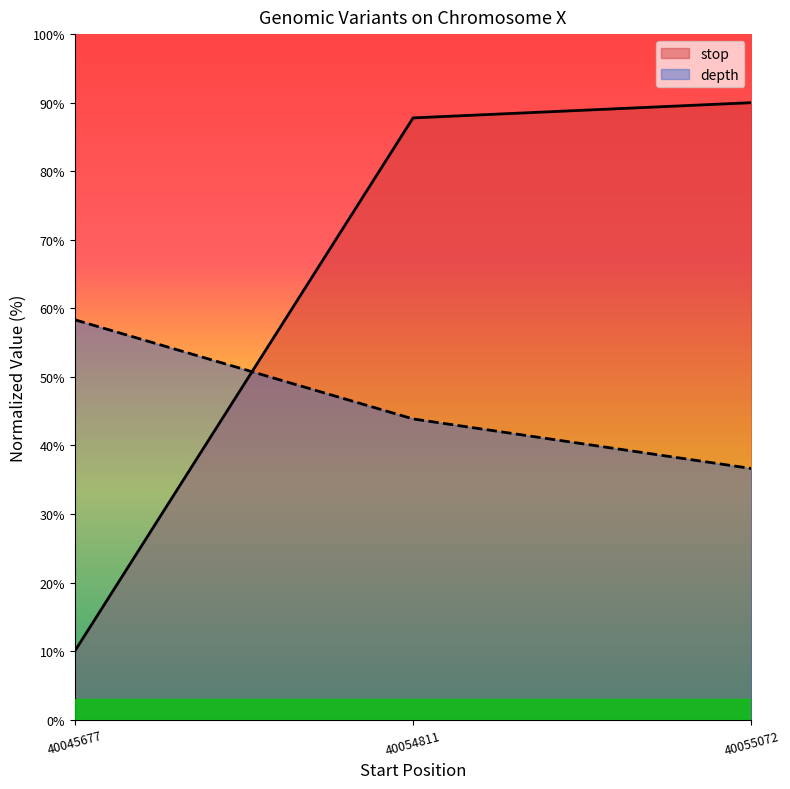

Does the chart display data point markers on the line(s)?

No